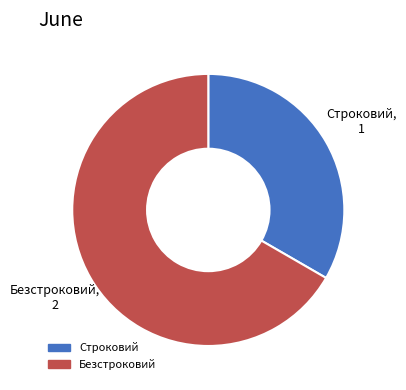

Which slice is the smallest?

Строковий